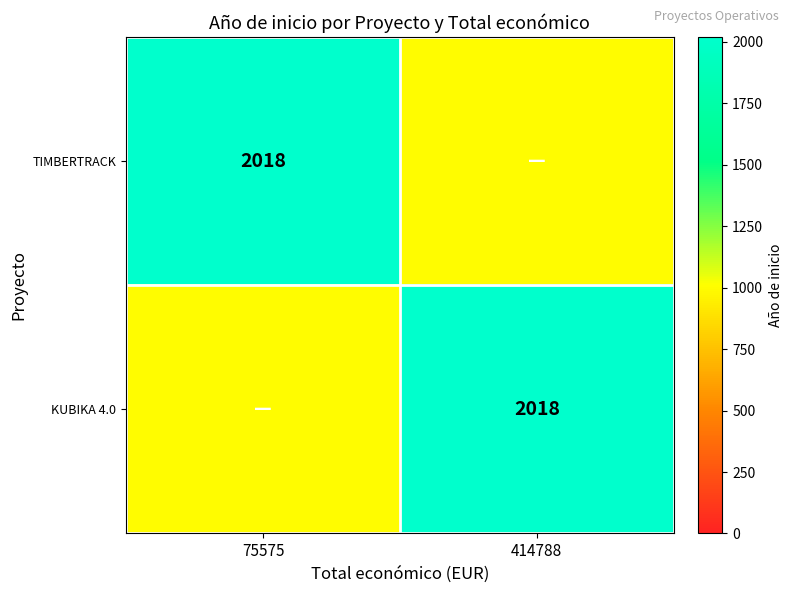

What is the spread (max minus min) of values at 75575?

1018